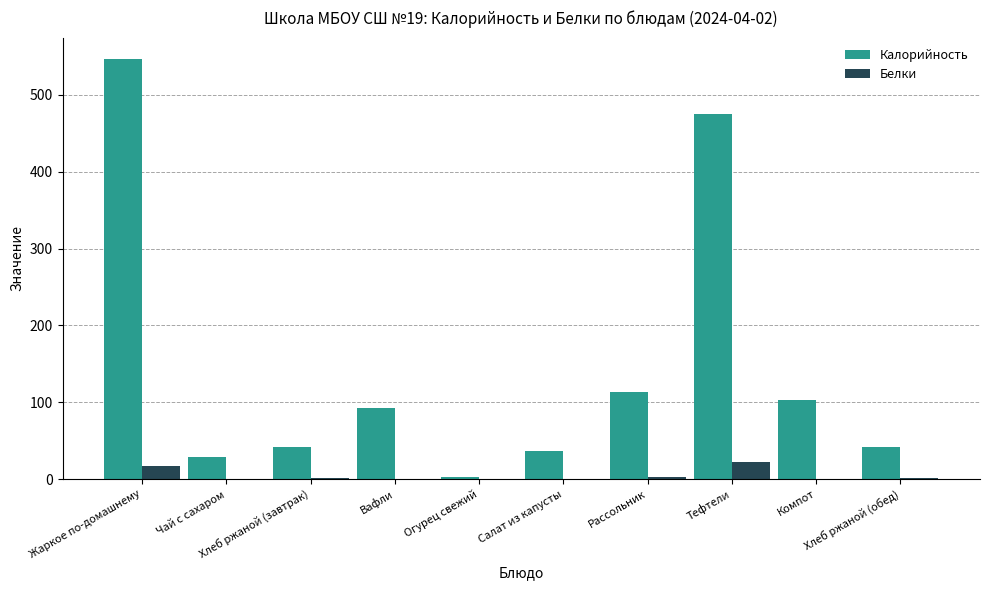

What are all the series names shown in the legend?

Калорийность, Белки